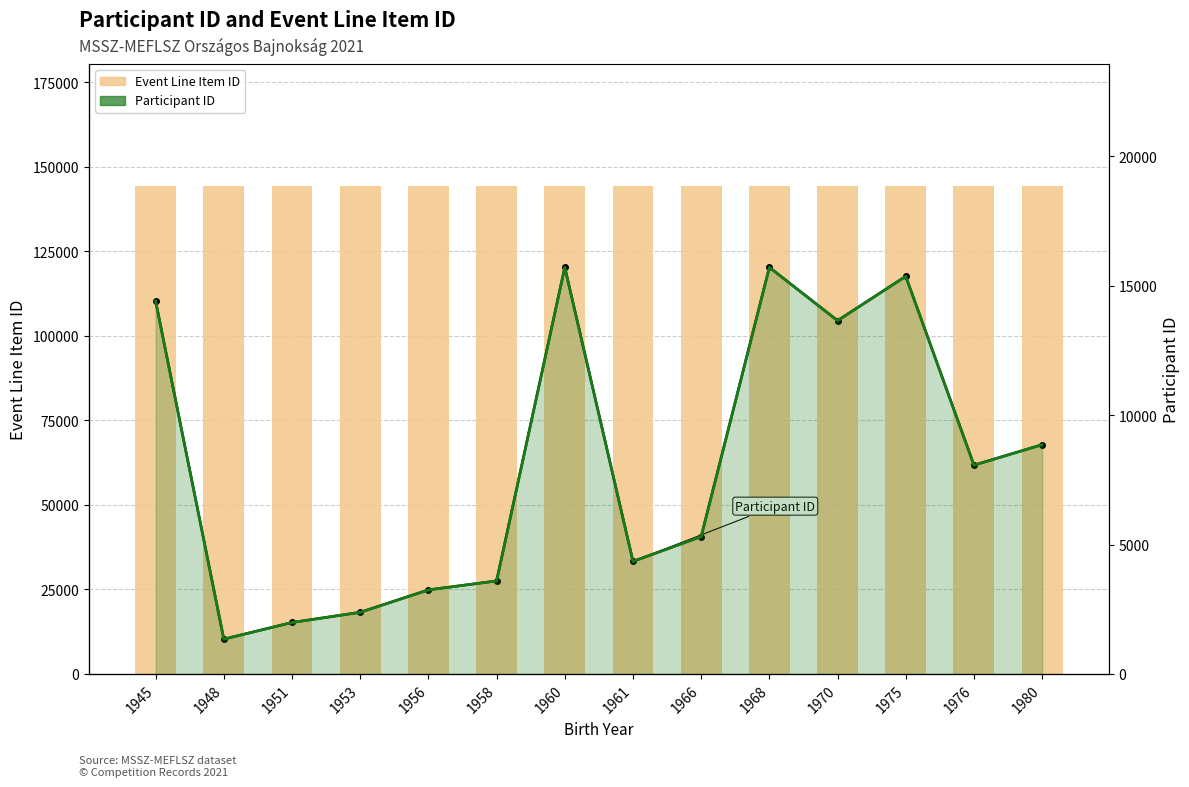

What is the sum of the Event Line Item ID values at 1960 and 1951?

288580